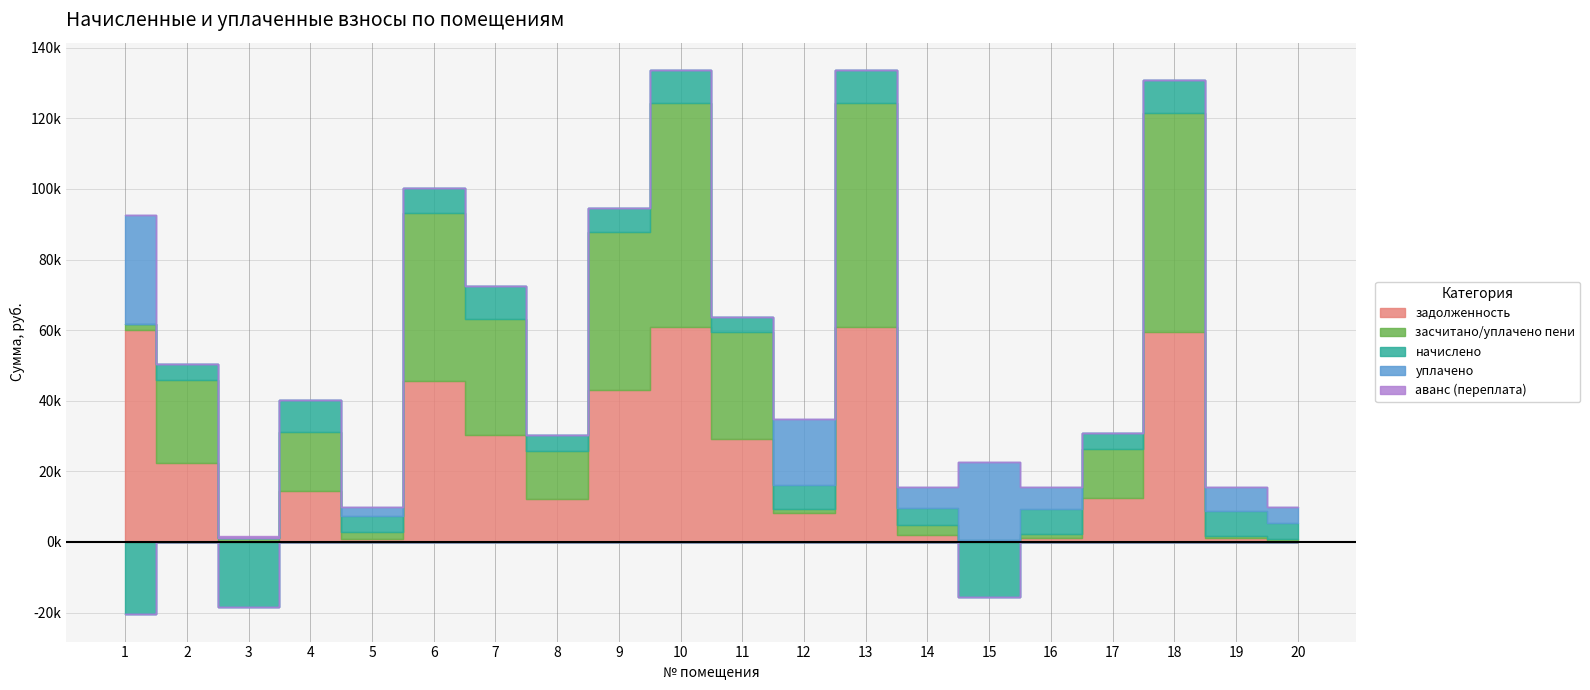

Is it true that засчитано/уплачено пени equals 2869.0 at 8?

False